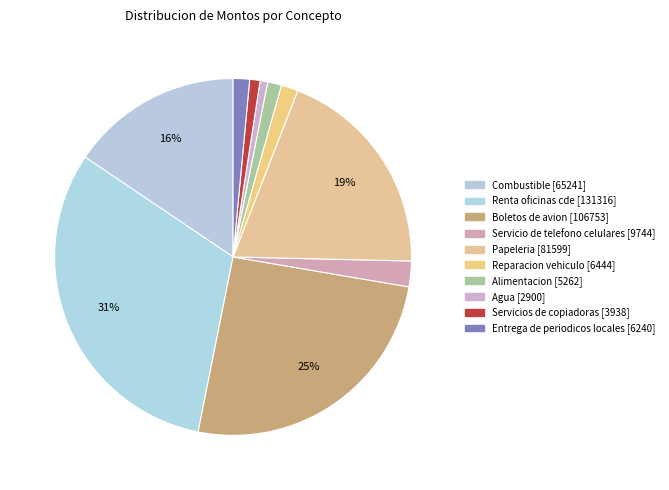

Is Boletos de avion the majority of the pie?

No